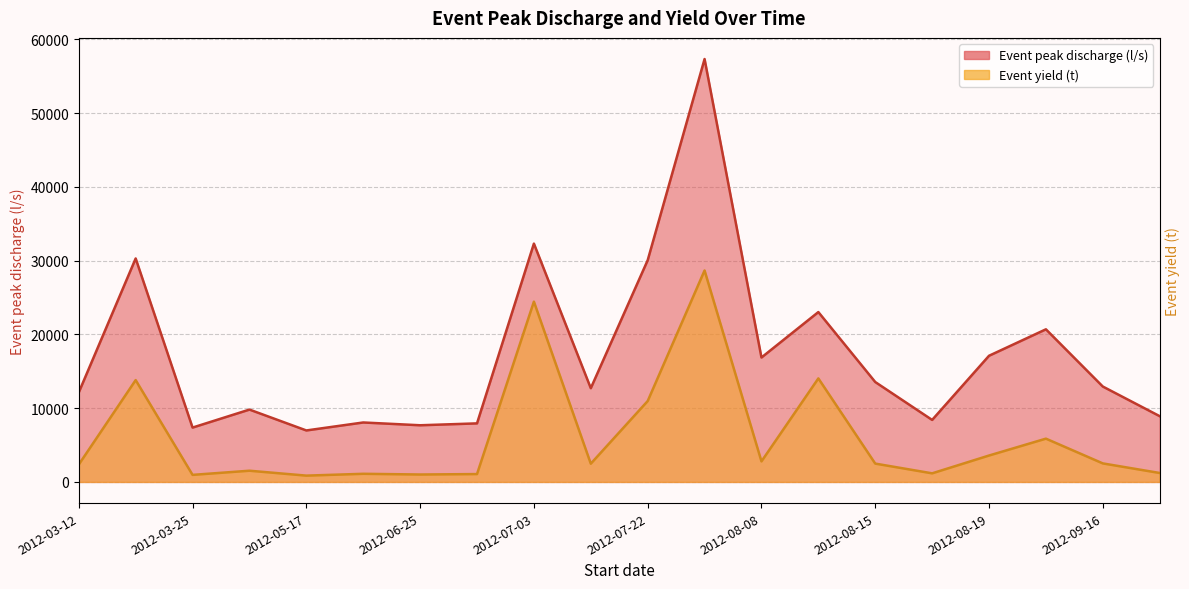

Is it true that Event peak discharge (l/s) equals 14394.1 at 2012-06-07?

False